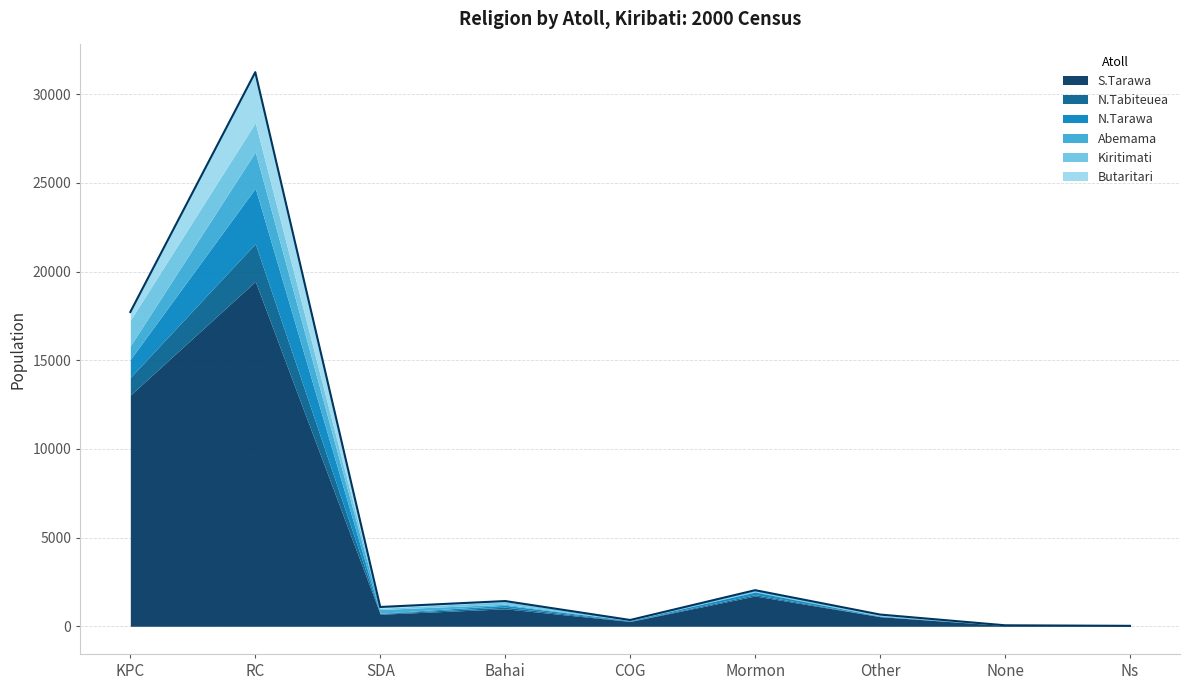

What is the spread (max minus min) of values at KPC?

12573